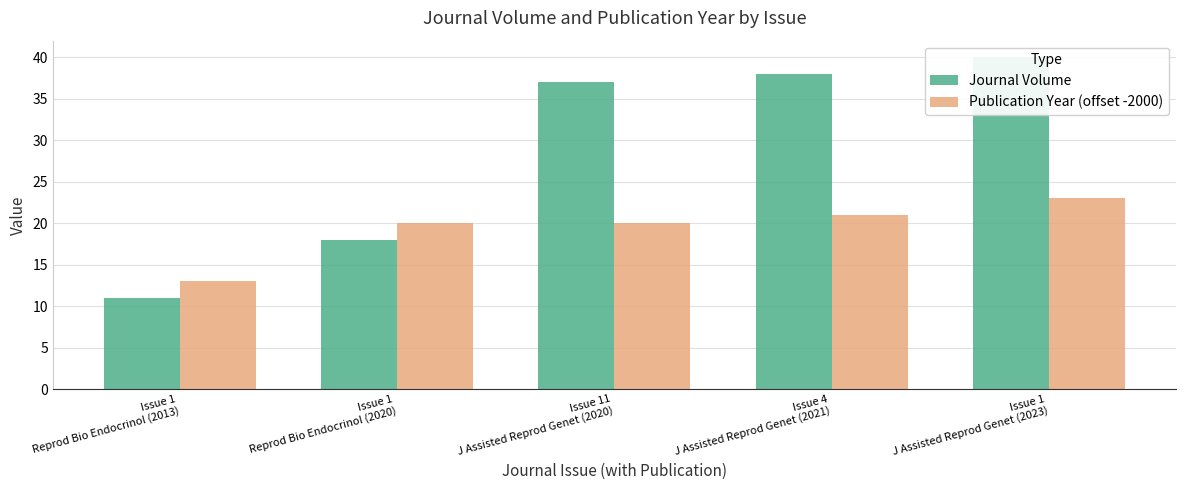

Where is Publication Year (offset -2000) nearest to the value 18?

Issue 1
Reprod Bio Endocrinol (2020)